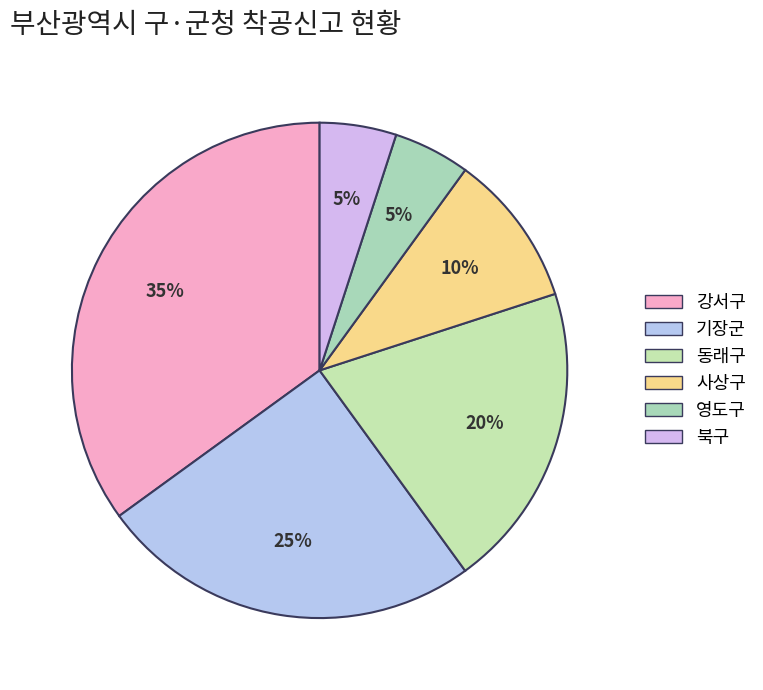

What is the smallest slice in the pie chart?

영도구